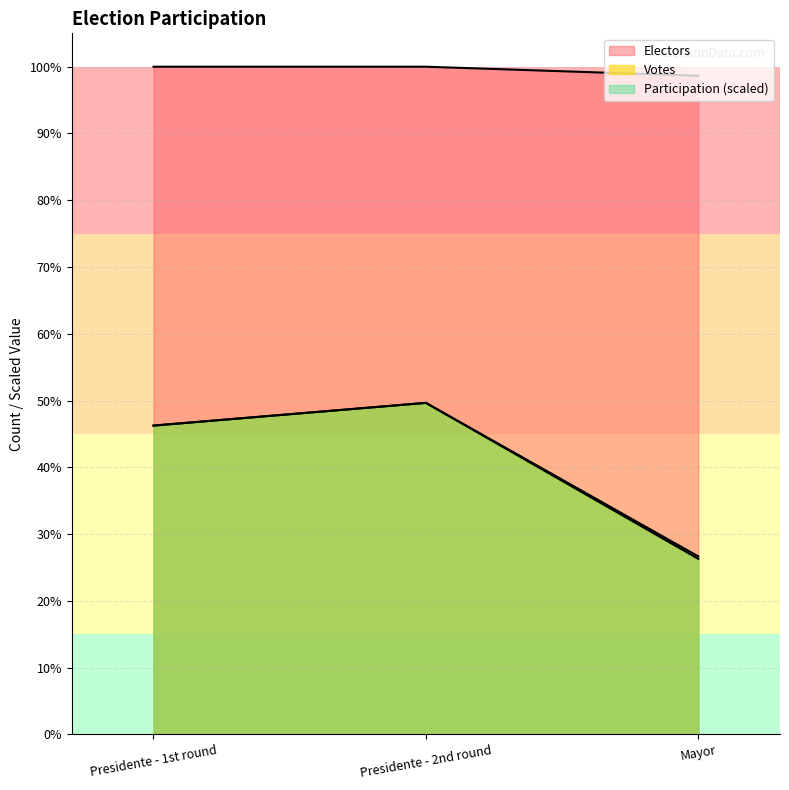

At which label is Electors closest to 226666?

Mayor